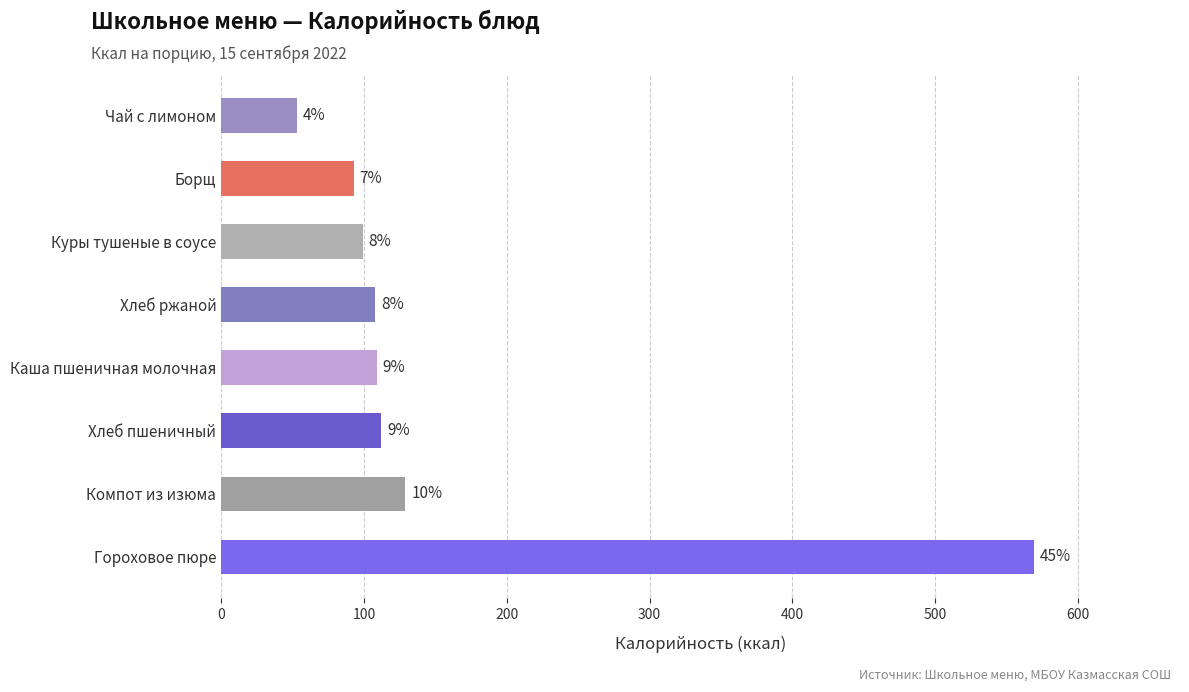

What is the smallest value displayed?

53